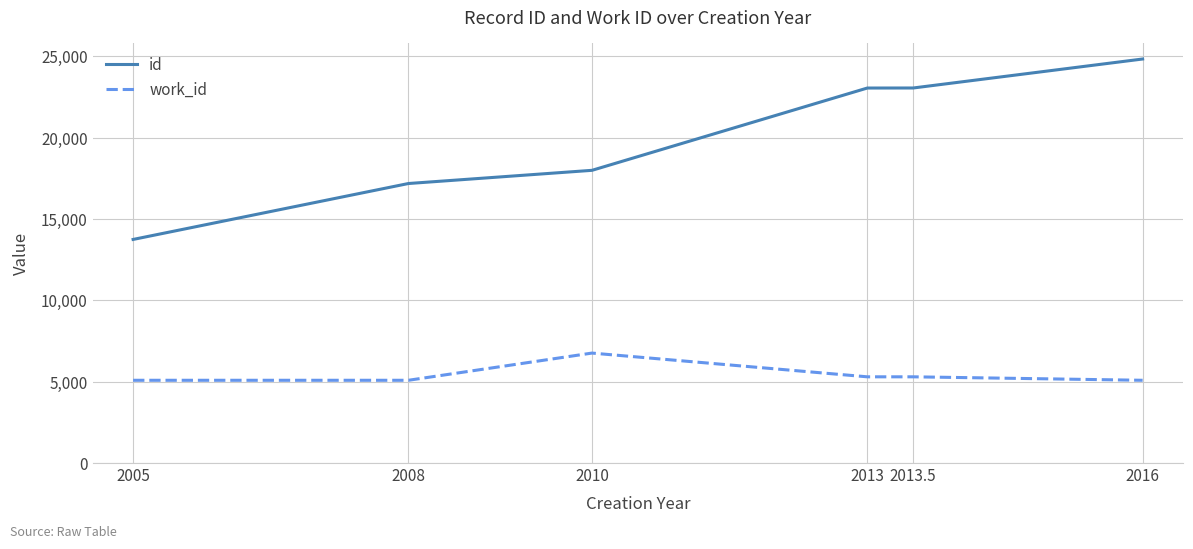

What is the sum of the id values at 2008 and 2016?

42030